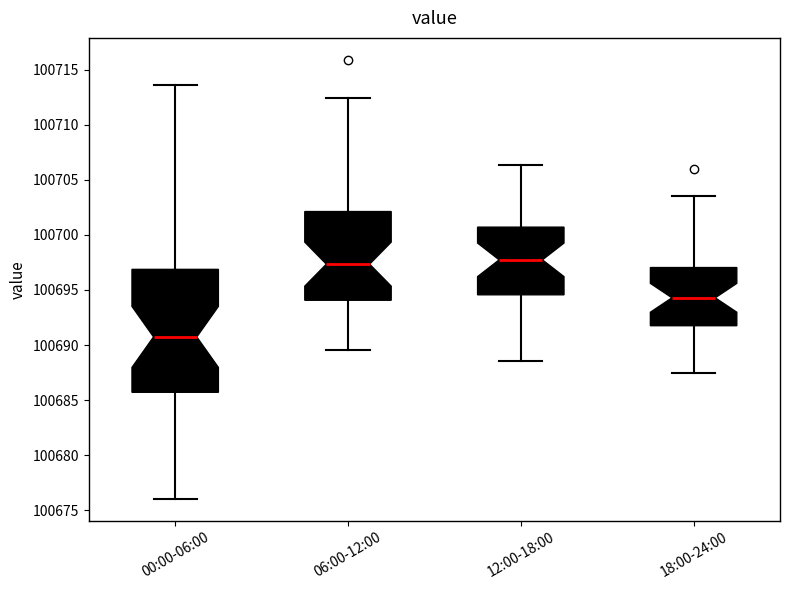

Where does the upper whisker of the box for 18:00-24:00 end on the y-axis? The values are not printed on the chart, so give them approximately, as read against the axis.

100703.5